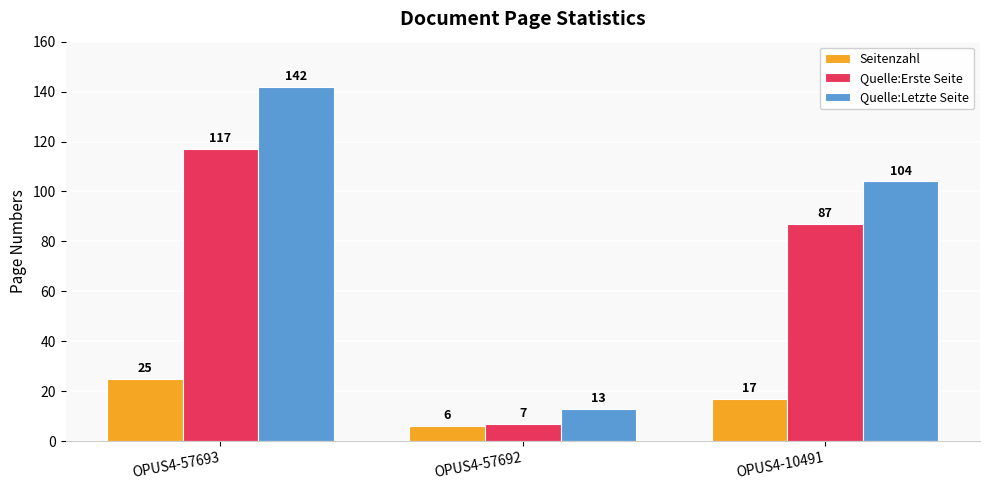

What is the smallest value displayed?

6